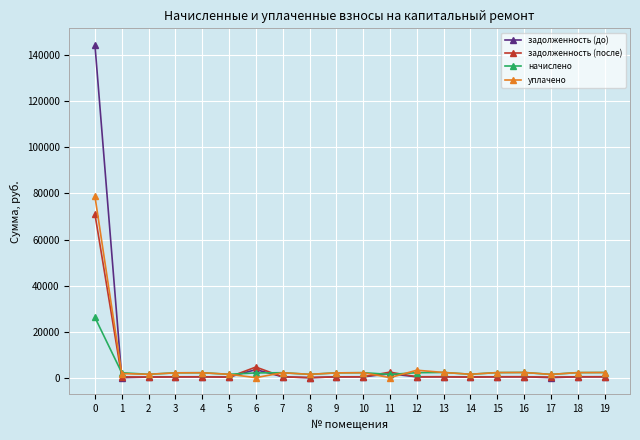

Rank the series by their maximum value, from highest to lowest.

задолженность (до), уплачено, задолженность (после), начислено